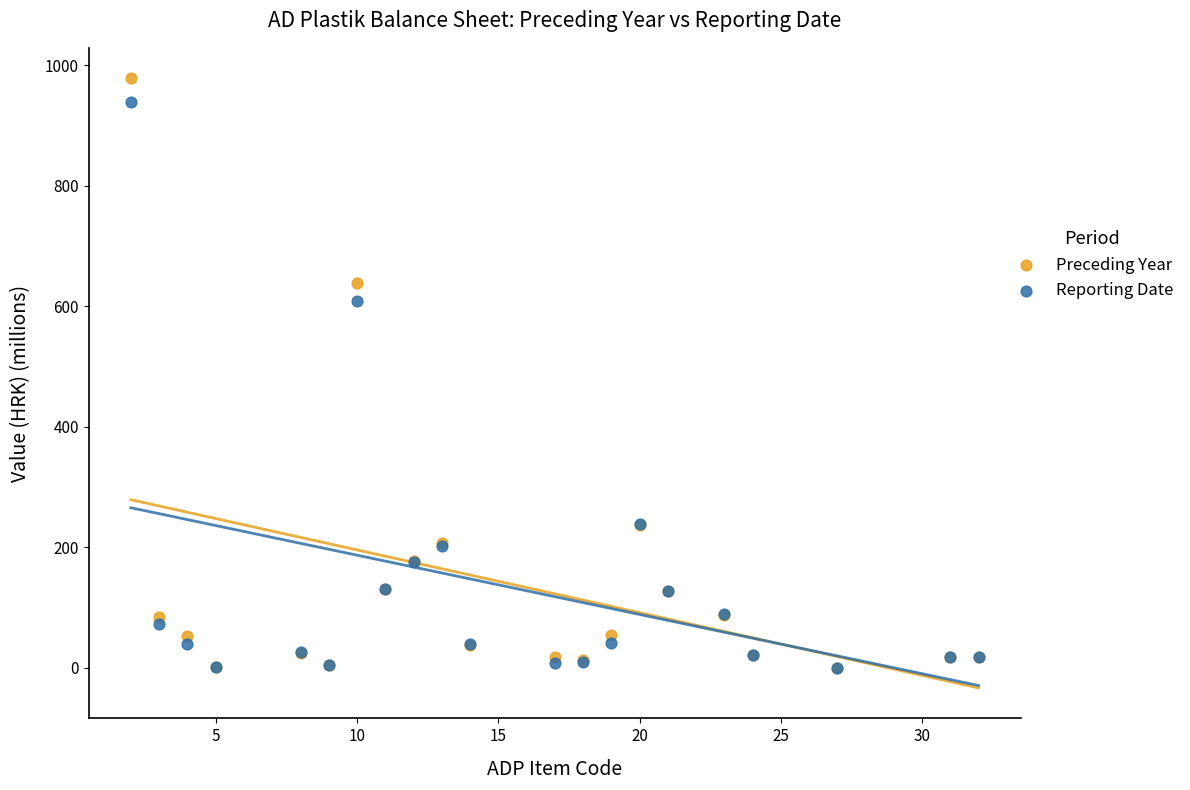

What are all the series names shown in the legend?

Preceding Year, Reporting Date